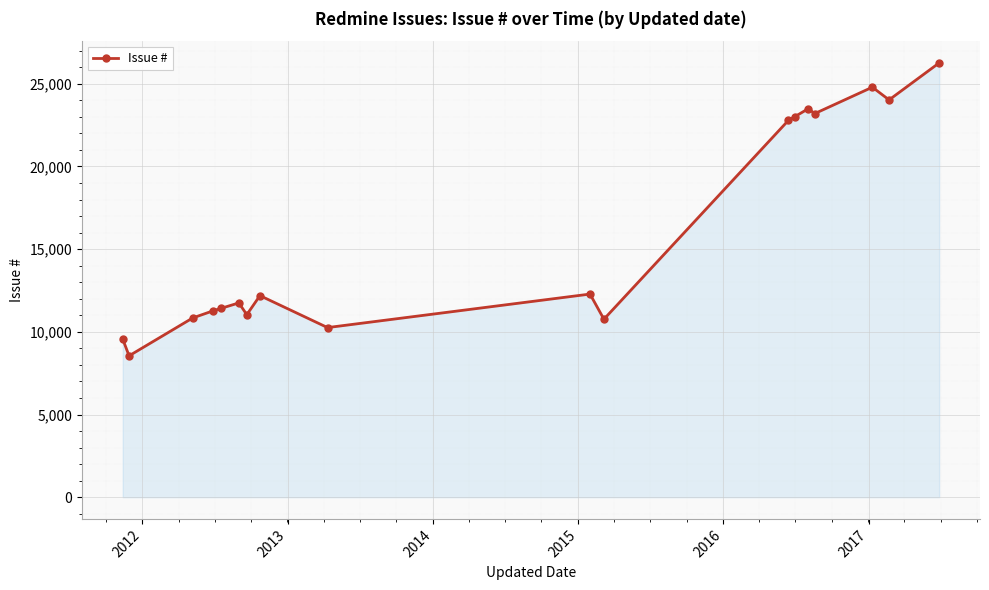

True or false: there are more than 1 points higher than both neighbors.

True